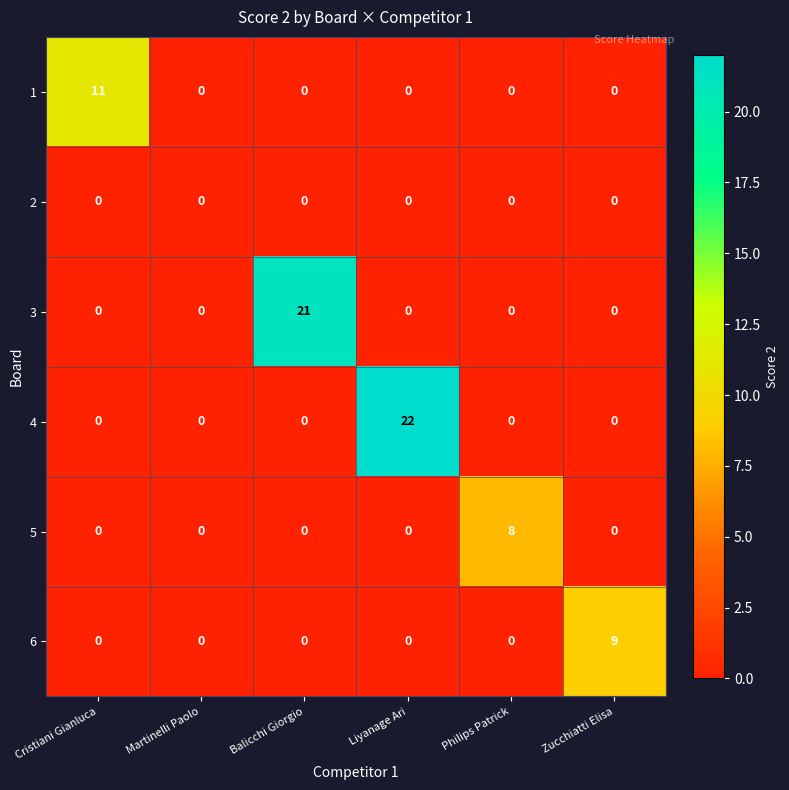

Rank the series by their maximum value, from highest to lowest.

4, 3, 1, 6, 5, 2